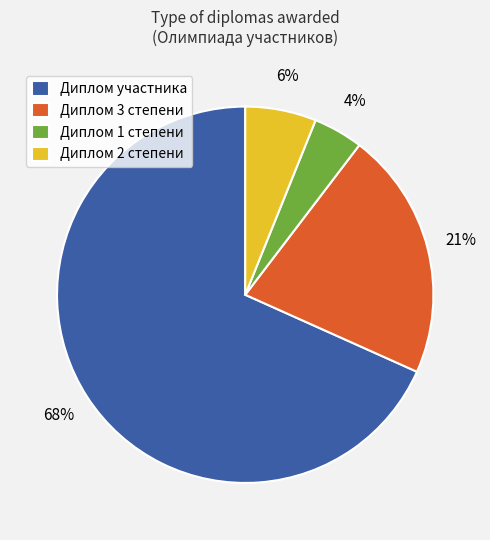

Between Диплом 3 степени and Диплом участника, which is larger?

Диплом участника